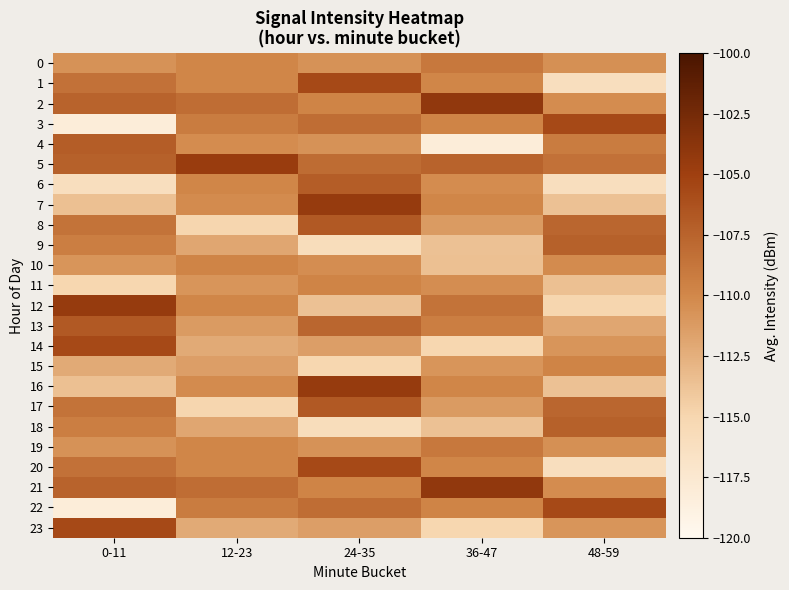

Reading right to left, transcribe all the data shown in this chart.

0: 48-59=-110.5	36-47=-108.9	24-35=-110.7	12-23=-109.8	0-11=-110.7
1: 48-59=-116.1	36-47=-109.8	24-35=-105.6	12-23=-109.8	0-11=-108.5
2: 48-59=-110.2	36-47=-104.2	24-35=-109.7	12-23=-108.2	0-11=-107.5
3: 48-59=-105.6	36-47=-109.7	24-35=-108.2	12-23=-109.2	0-11=-118.2
4: 48-59=-109.2	36-47=-118.2	24-35=-110.7	12-23=-110.2	0-11=-107.1
5: 48-59=-108.5	36-47=-107.5	24-35=-108.1	12-23=-104.6	0-11=-107.3
6: 48-59=-116.1	36-47=-110.2	24-35=-107.1	12-23=-109.8	0-11=-116.1
7: 48-59=-113.6	36-47=-109.8	24-35=-104.5	12-23=-110.2	0-11=-113.6
8: 48-59=-107.7	36-47=-111.2	24-35=-106.7	12-23=-115.0	0-11=-108.6
9: 48-59=-107.3	36-47=-113.6	24-35=-115.9	12-23=-111.9	0-11=-109.3
10: 48-59=-110.2	36-47=-113.6	24-35=-110.3	12-23=-109.7	0-11=-110.8
11: 48-59=-113.6	36-47=-110.3	24-35=-109.7	12-23=-110.8	0-11=-115.0
12: 48-59=-115.0	36-47=-108.6	24-35=-113.6	12-23=-109.8	0-11=-104.5
13: 48-59=-111.9	36-47=-109.3	24-35=-107.7	12-23=-111.2	0-11=-106.7
14: 48-59=-110.8	36-47=-115.0	24-35=-111.5	12-23=-112.1	0-11=-105.6
15: 48-59=-109.7	36-47=-110.8	24-35=-115.0	12-23=-111.5	0-11=-112.1
16: 48-59=-113.6	36-47=-109.8	24-35=-104.5	12-23=-110.2	0-11=-113.6
17: 48-59=-107.7	36-47=-111.2	24-35=-106.7	12-23=-115.0	0-11=-108.6
18: 48-59=-107.3	36-47=-113.6	24-35=-115.9	12-23=-111.9	0-11=-109.3
19: 48-59=-110.5	36-47=-108.9	24-35=-110.7	12-23=-109.8	0-11=-110.7
20: 48-59=-116.1	36-47=-109.8	24-35=-105.6	12-23=-109.8	0-11=-108.5
21: 48-59=-110.2	36-47=-104.2	24-35=-109.7	12-23=-108.2	0-11=-107.5
22: 48-59=-105.6	36-47=-109.7	24-35=-108.2	12-23=-109.2	0-11=-118.2
23: 48-59=-110.8	36-47=-115.0	24-35=-111.5	12-23=-112.1	0-11=-105.6